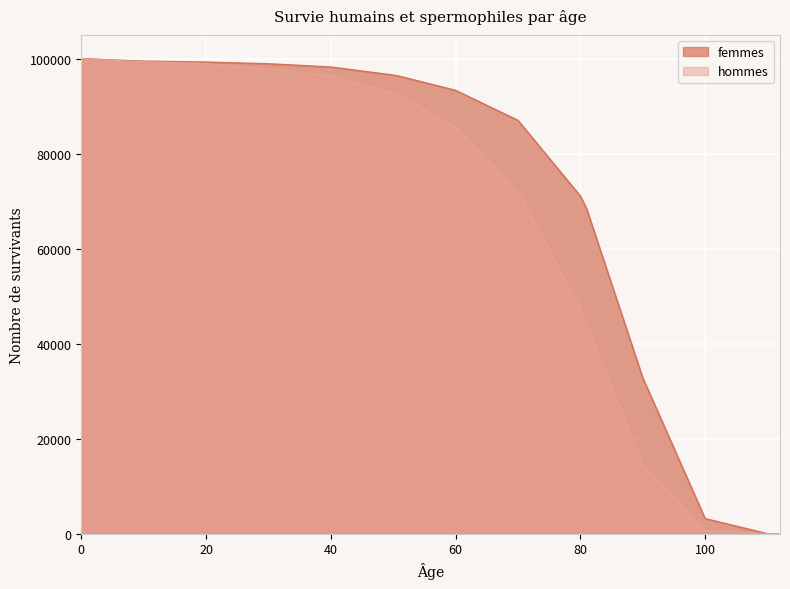

What is the difference between the maximum and minimum values in the hommes series?

100000